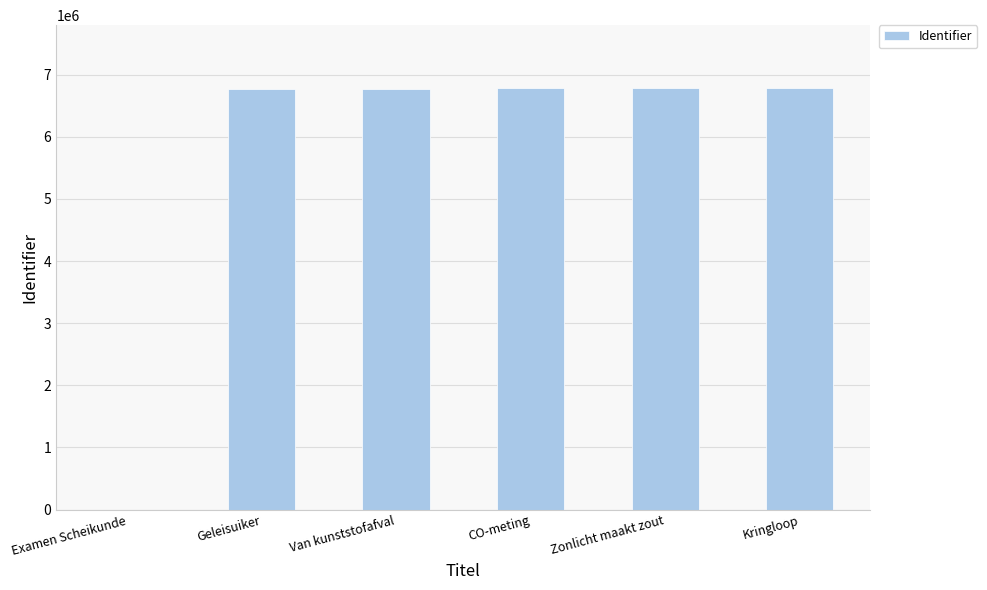

Read the value at Van kunststofafval.

6773128